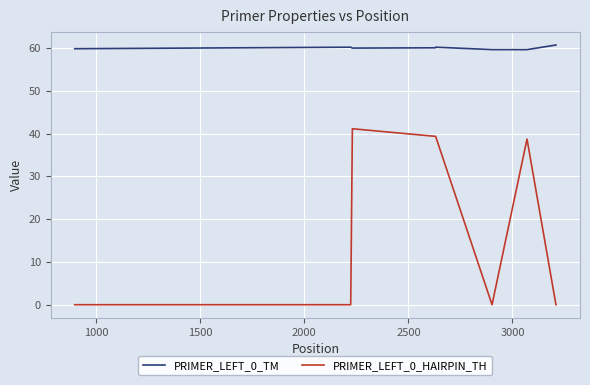

What is the difference between the second highest and second lowest values in the PRIMER_LEFT_0_HAIRPIN_TH series?

39.3